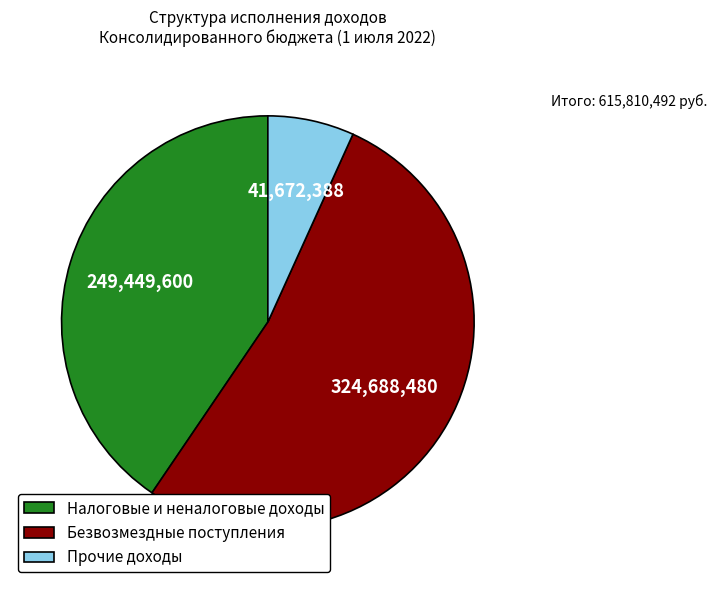

Is there any slice that represents more than half of the pie?

Yes